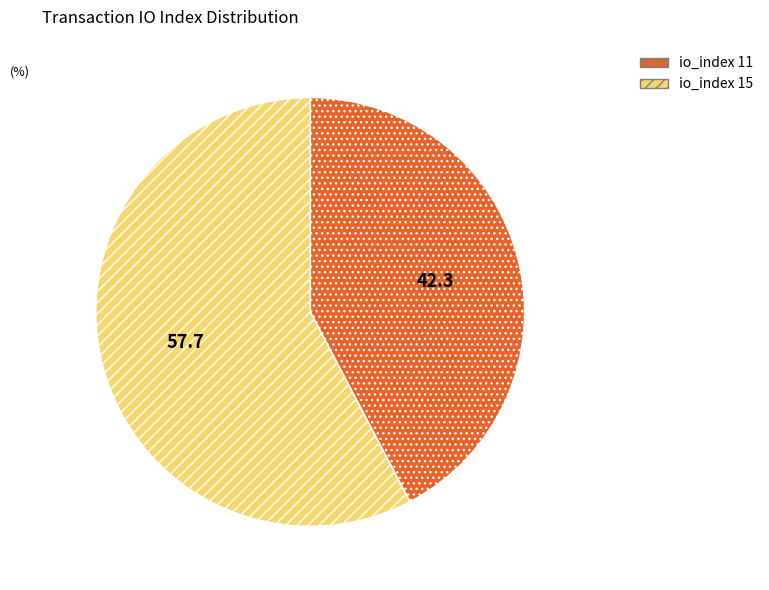

Combined, do io_index 11 and io_index 15 account for over 50%?

Yes